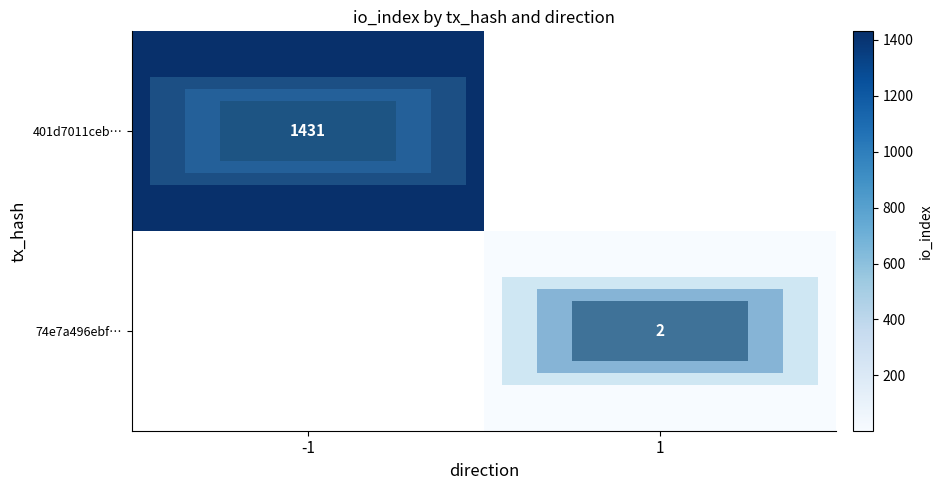

Is it true that 401d7011ceb… equals 1431 at -1?

True